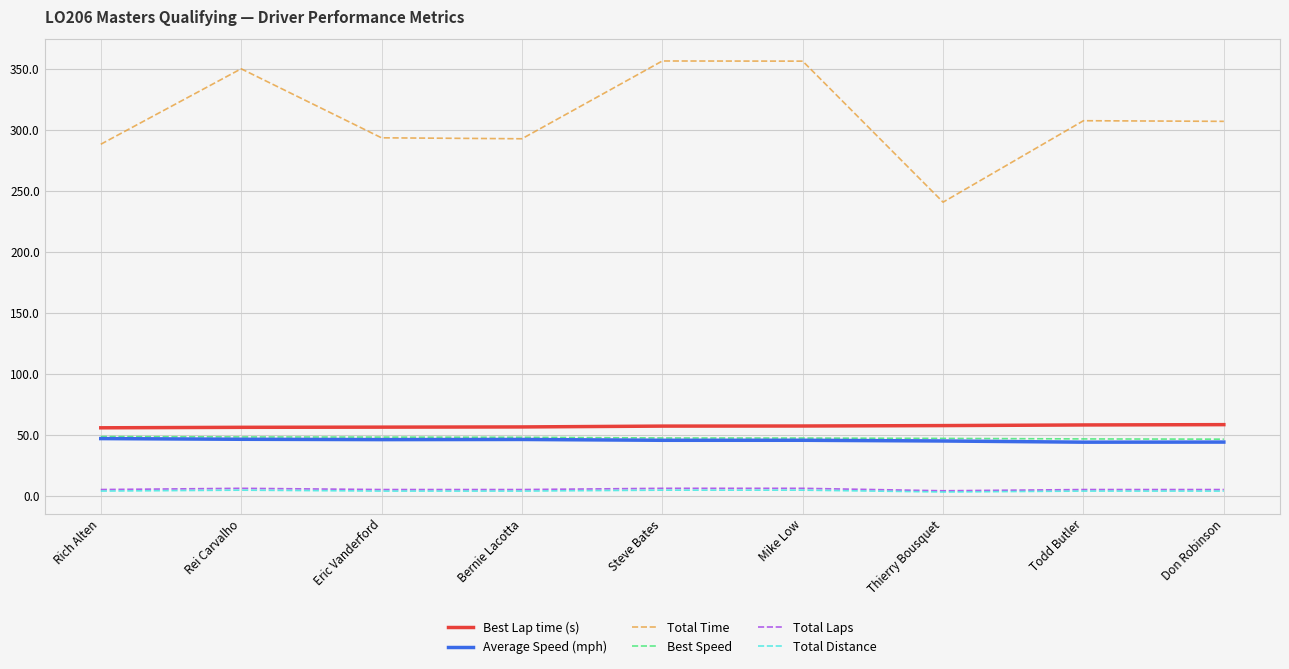

Between Rich Alten and Todd Butler, which series saw the biggest shift?

Total Time